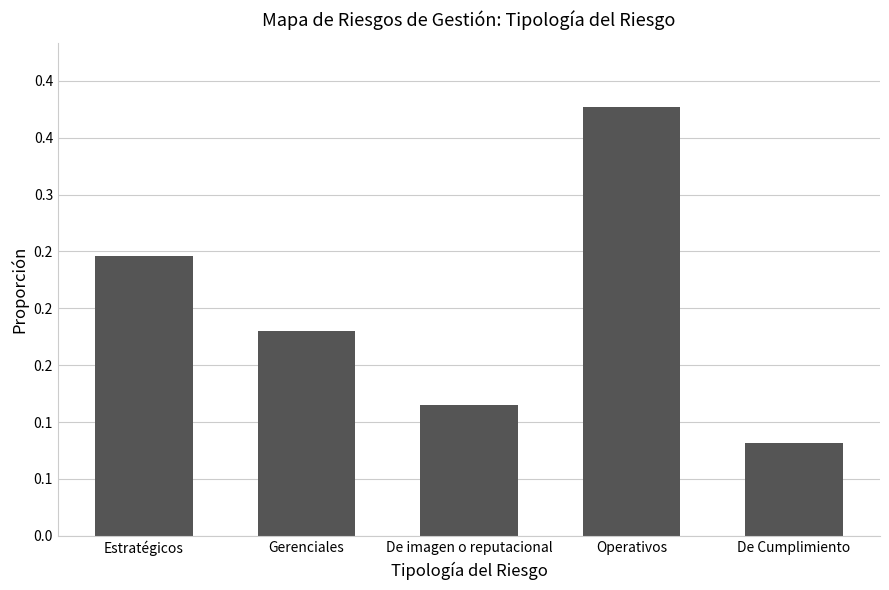

What position from the right is De imagen o reputacional?

3